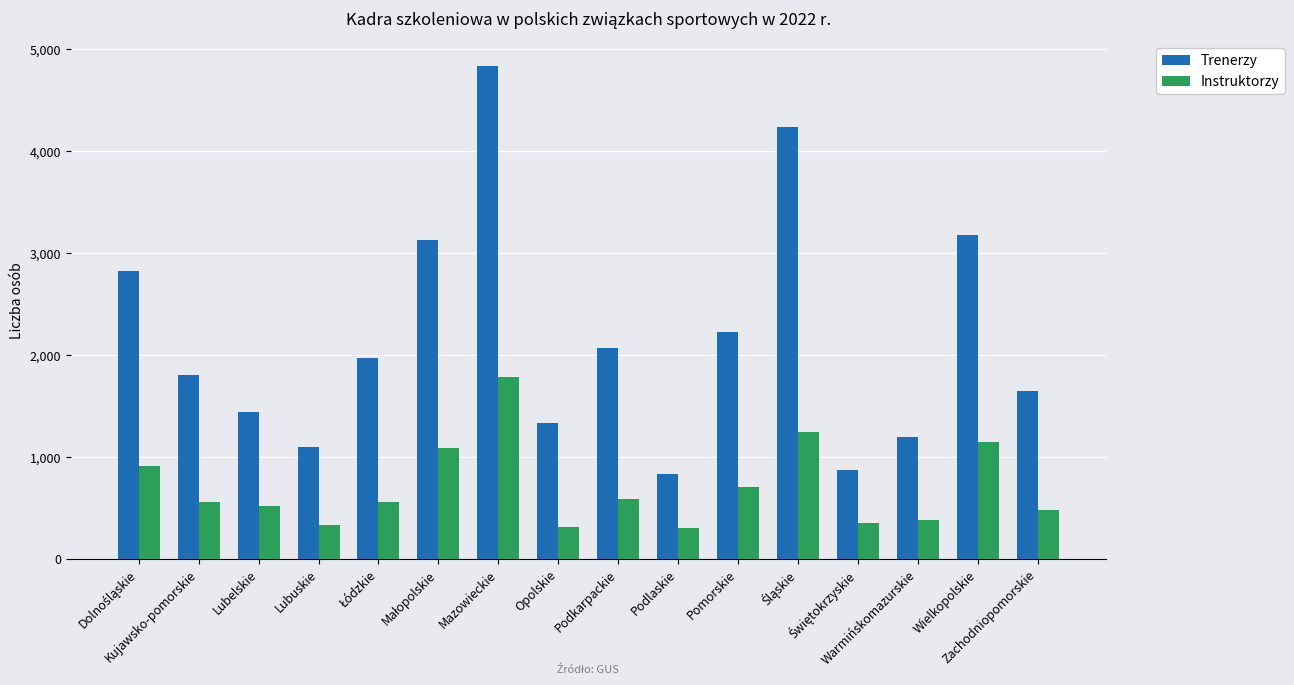

What is the difference between the maximum and minimum values in the Instruktorzy series?

1478